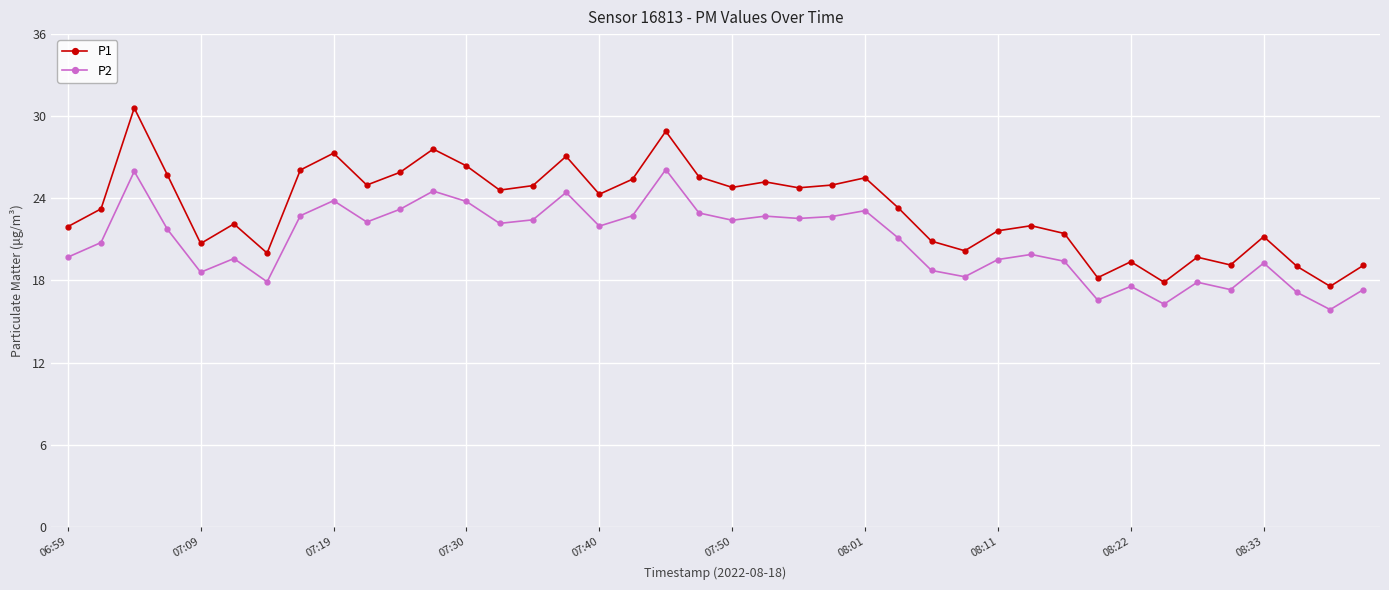

What is the difference between the second highest and second lowest values in the P2 series?

9.7